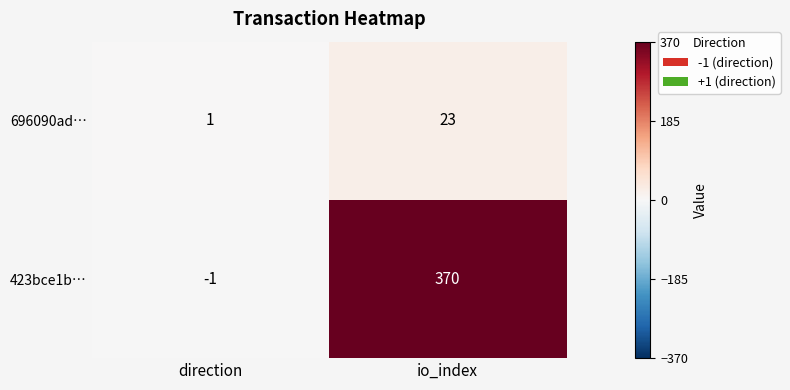

List the series in order of their overall mean, lowest first.

696090ad…, 423bce1b…